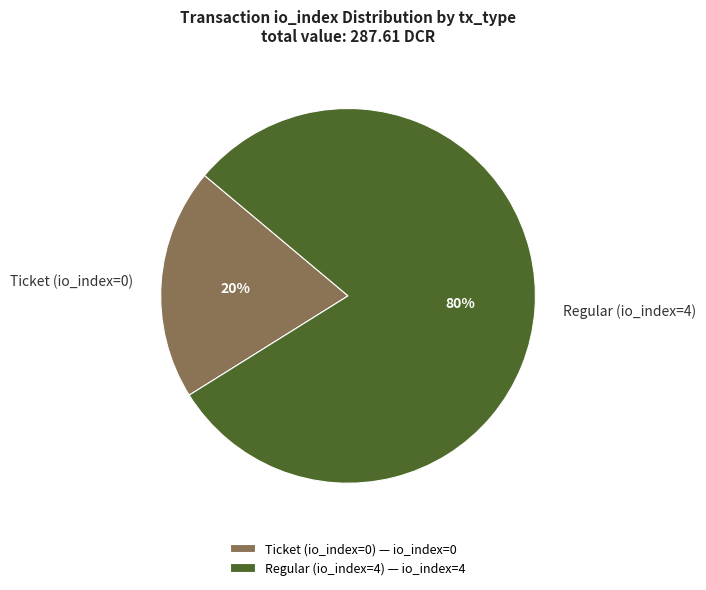

Rank the categories by value from highest to lowest.

Regular (io_index=4), Ticket (io_index=0)